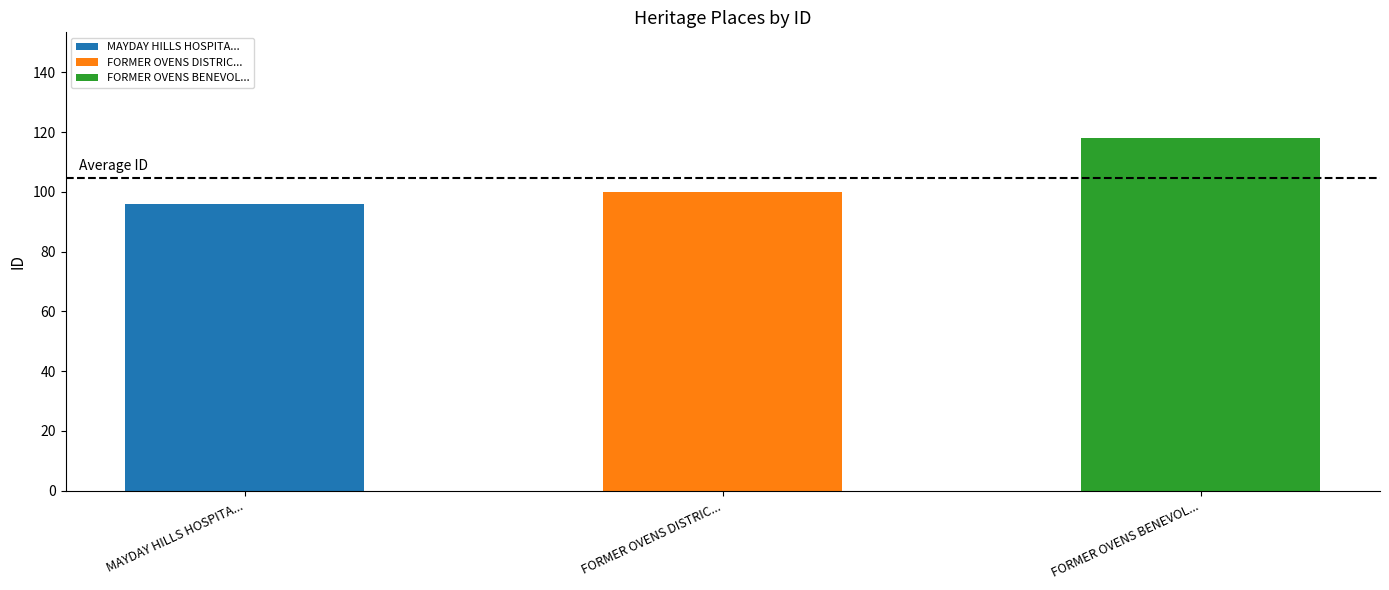

The value at MAYDAY HILLS HOSPITAL is 96. True or false?

True